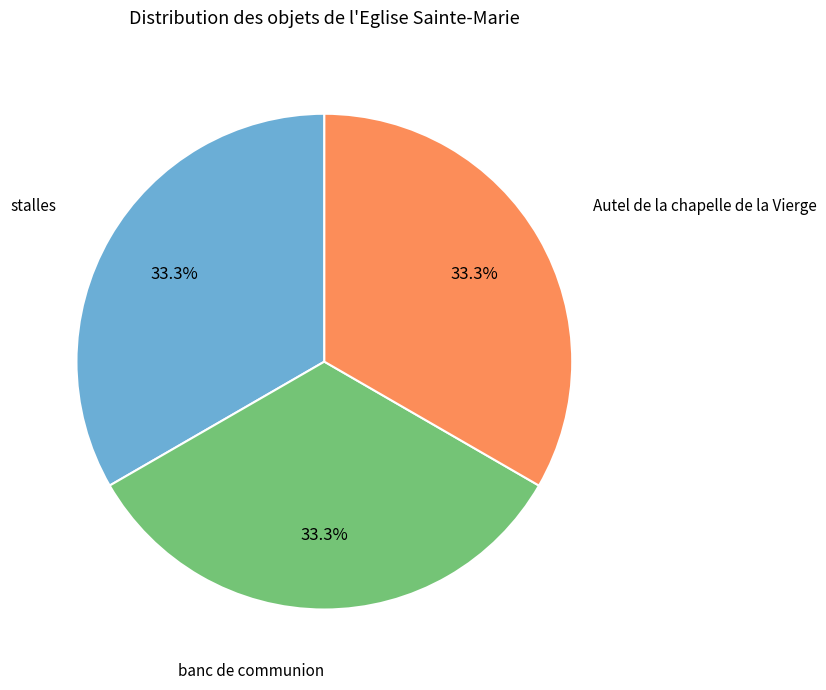

How many segments does this pie chart have?

3